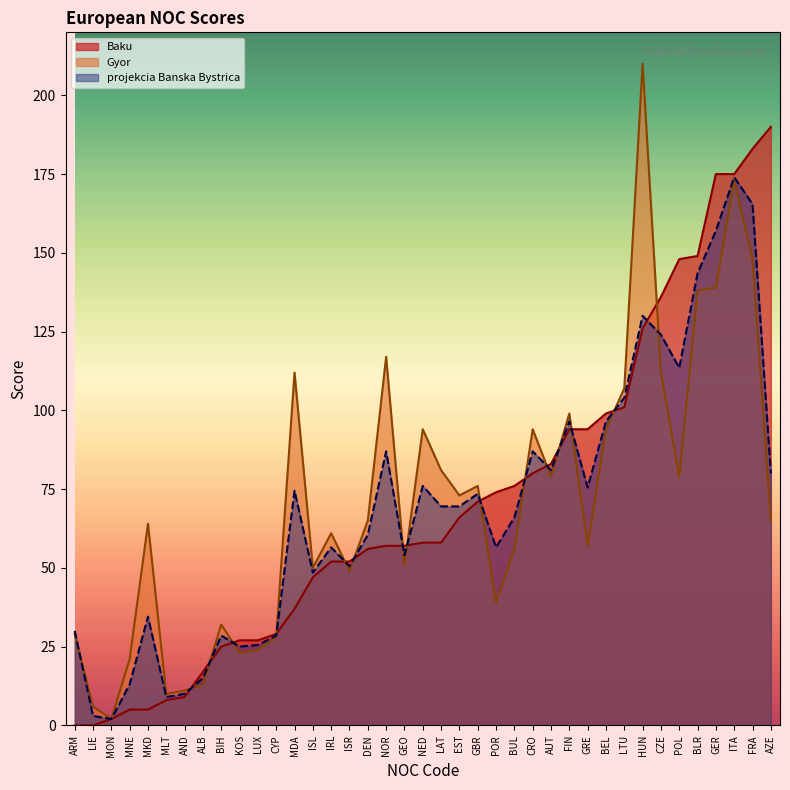

Reading left to right, transcribe all the data shown in this chart.

Baku: ALB=17.0	AND=9.0	ARM=0.0	AUT=83.0	AZE=190.0	BLR=149.0	BEL=99.0	BIH=25.0	BUL=76.0	CRO=80.0	CYP=29.0	CZE=136.0	DEN=56.0	EST=66.0	FIN=94.0	FRA=183.0	GEO=57.0	GER=175.0	GBR=71.0	GRE=94.0	HUN=126.0	ISL=47.0	IRL=52.0	ISR=52.0	ITA=175.0	KOS=27.0	LAT=58.0	LIE=0.0	LTU=101.0	LUX=27.0	MLT=8.0	MON=2.0	MNE=5.0	NED=58.0	MKD=5.0	NOR=57.0	POL=148.0	POR=74.0	MDA=37.0
Gyor: ALB=13.0	AND=11.0	ARM=29.0	AUT=79.0	AZE=65.0	BLR=138.0	BEL=94.0	BIH=32.0	BUL=56.0	CRO=94.0	CYP=28.0	CZE=112.0	DEN=65.0	EST=73.0	FIN=99.0	FRA=148.0	GEO=51.0	GER=139.0	GBR=76.0	GRE=57.0	HUN=210.0	ISL=50.0	IRL=61.0	ISR=49.0	ITA=173.0	KOS=23.0	LAT=81.0	LIE=6.0	LTU=107.0	LUX=24.0	MLT=10.0	MON=2.0	MNE=21.0	NED=94.0	MKD=64.0	NOR=117.0	POL=79.0	POR=39.0	MDA=112.0
projekcia Banska Bystrica: ALB=15.0	AND=10.0	ARM=30.0	AUT=81.0	AZE=80.0	BLR=143.5	BEL=96.5	BIH=28.5	BUL=66.0	CRO=87.0	CYP=28.5	CZE=124.0	DEN=60.5	EST=69.5	FIN=96.5	FRA=165.5	GEO=54.0	GER=157.0	GBR=73.5	GRE=75.5	HUN=130.0	ISL=48.5	IRL=56.5	ISR=50.5	ITA=174.0	KOS=25.0	LAT=69.5	LIE=3.0	LTU=104.0	LUX=25.5	MLT=9.0	MON=2.0	MNE=13.0	NED=76.0	MKD=34.5	NOR=87.0	POL=113.5	POR=56.5	MDA=74.5